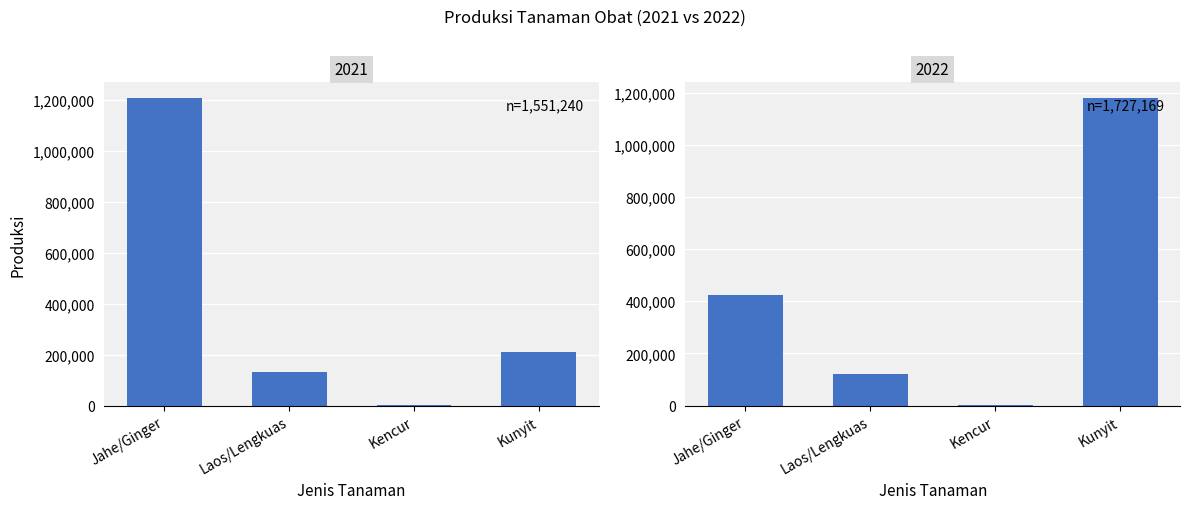

List the series in order of their peak value, highest first.

2021, 2022